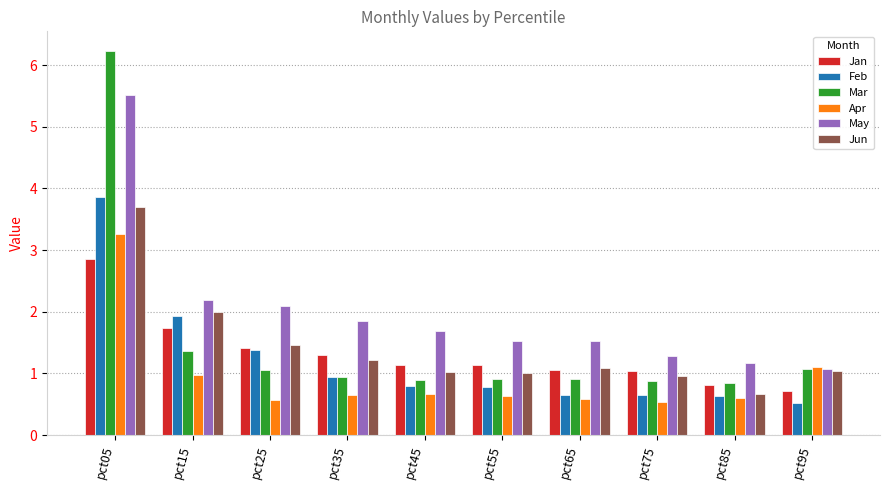

What is the minimum value shown in the chart?

0.5